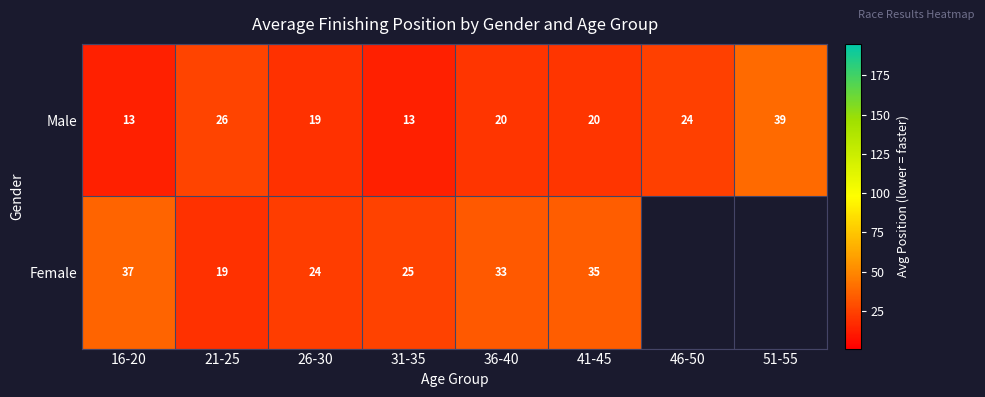

Is it true that Male equals 30.6 at 26-30?

False